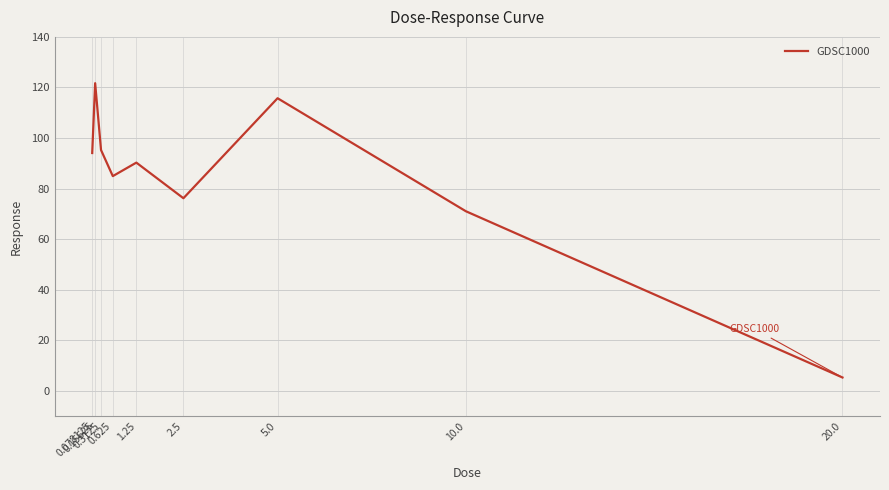

What position from the left is 5.0?

7